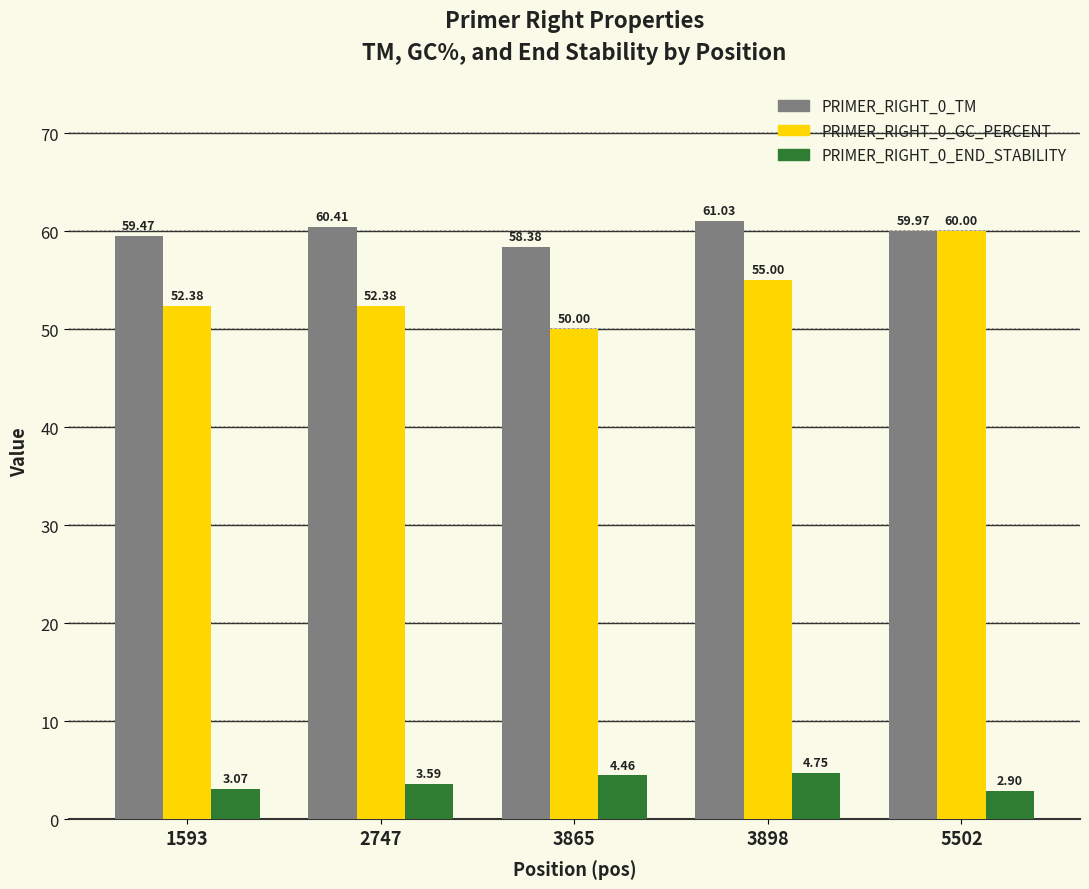

Does the chart contain stacked bars?

No